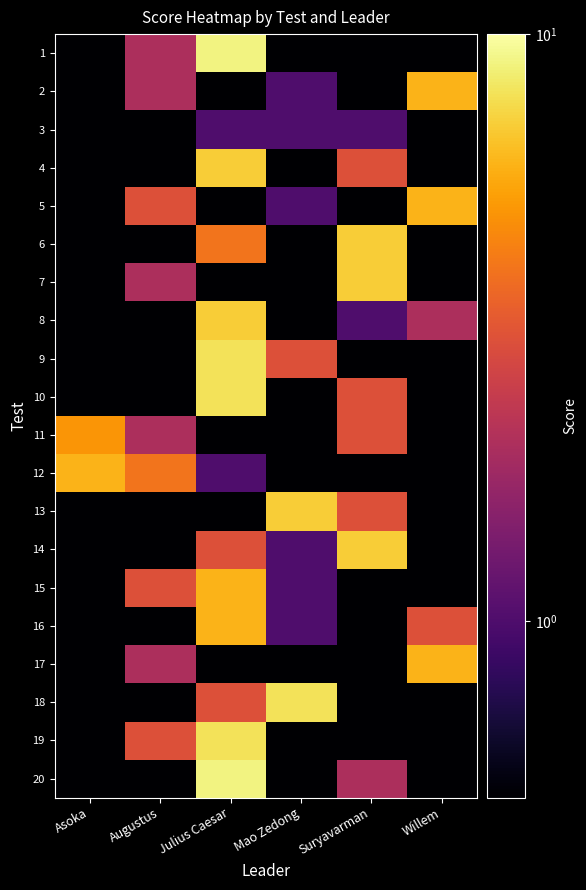

Reading left to right, extract all data points from this chart.

1: Asoka=0.1	Augustus=2.0	Julius Caesar=9.0	Mao Zedong=0.1	Suryavarman=0.1	Willem=0.1
2: Asoka=0.1	Augustus=2.0	Julius Caesar=0.1	Mao Zedong=1.0	Suryavarman=0.1	Willem=6.0
3: Asoka=0.1	Augustus=0.1	Julius Caesar=1.0	Mao Zedong=1.0	Suryavarman=1.0	Willem=0.1
4: Asoka=0.1	Augustus=0.1	Julius Caesar=7.0	Mao Zedong=0.1	Suryavarman=3.0	Willem=0.1
5: Asoka=0.1	Augustus=3.0	Julius Caesar=0.1	Mao Zedong=1.0	Suryavarman=0.1	Willem=6.0
6: Asoka=0.1	Augustus=0.1	Julius Caesar=4.0	Mao Zedong=0.1	Suryavarman=7.0	Willem=0.1
7: Asoka=0.1	Augustus=2.0	Julius Caesar=0.1	Mao Zedong=0.1	Suryavarman=7.0	Willem=0.1
8: Asoka=0.1	Augustus=0.1	Julius Caesar=7.0	Mao Zedong=0.1	Suryavarman=1.0	Willem=2.0
9: Asoka=0.1	Augustus=0.1	Julius Caesar=8.0	Mao Zedong=3.0	Suryavarman=0.1	Willem=0.1
10: Asoka=0.1	Augustus=0.1	Julius Caesar=8.0	Mao Zedong=0.1	Suryavarman=3.0	Willem=0.1
11: Asoka=5.0	Augustus=2.0	Julius Caesar=0.1	Mao Zedong=0.1	Suryavarman=3.0	Willem=0.1
12: Asoka=6.0	Augustus=4.0	Julius Caesar=1.0	Mao Zedong=0.1	Suryavarman=0.1	Willem=0.1
13: Asoka=0.1	Augustus=0.1	Julius Caesar=0.1	Mao Zedong=7.0	Suryavarman=3.0	Willem=0.1
14: Asoka=0.1	Augustus=0.1	Julius Caesar=3.0	Mao Zedong=1.0	Suryavarman=7.0	Willem=0.1
15: Asoka=0.1	Augustus=3.0	Julius Caesar=6.0	Mao Zedong=1.0	Suryavarman=0.1	Willem=0.1
16: Asoka=0.1	Augustus=0.1	Julius Caesar=6.0	Mao Zedong=1.0	Suryavarman=0.1	Willem=3.0
17: Asoka=0.1	Augustus=2.0	Julius Caesar=0.1	Mao Zedong=0.1	Suryavarman=0.1	Willem=6.0
18: Asoka=0.1	Augustus=0.1	Julius Caesar=3.0	Mao Zedong=8.0	Suryavarman=0.1	Willem=0.1
19: Asoka=0.1	Augustus=3.0	Julius Caesar=8.0	Mao Zedong=0.1	Suryavarman=0.1	Willem=0.1
20: Asoka=0.1	Augustus=0.1	Julius Caesar=9.0	Mao Zedong=0.1	Suryavarman=2.0	Willem=0.1